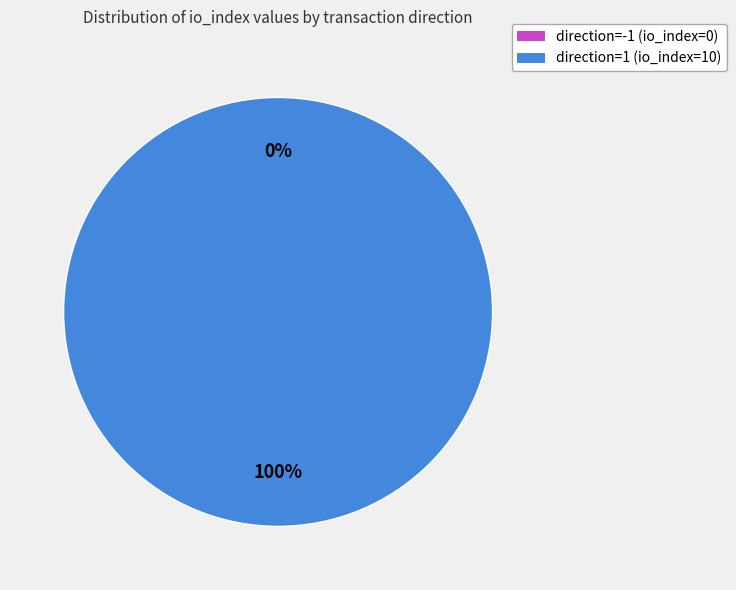

Is there any slice that represents more than half of the pie?

Yes